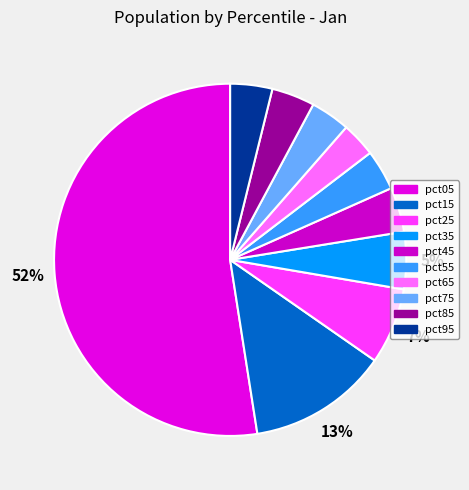

What percentage is NOT represented by pct15?

87.2%